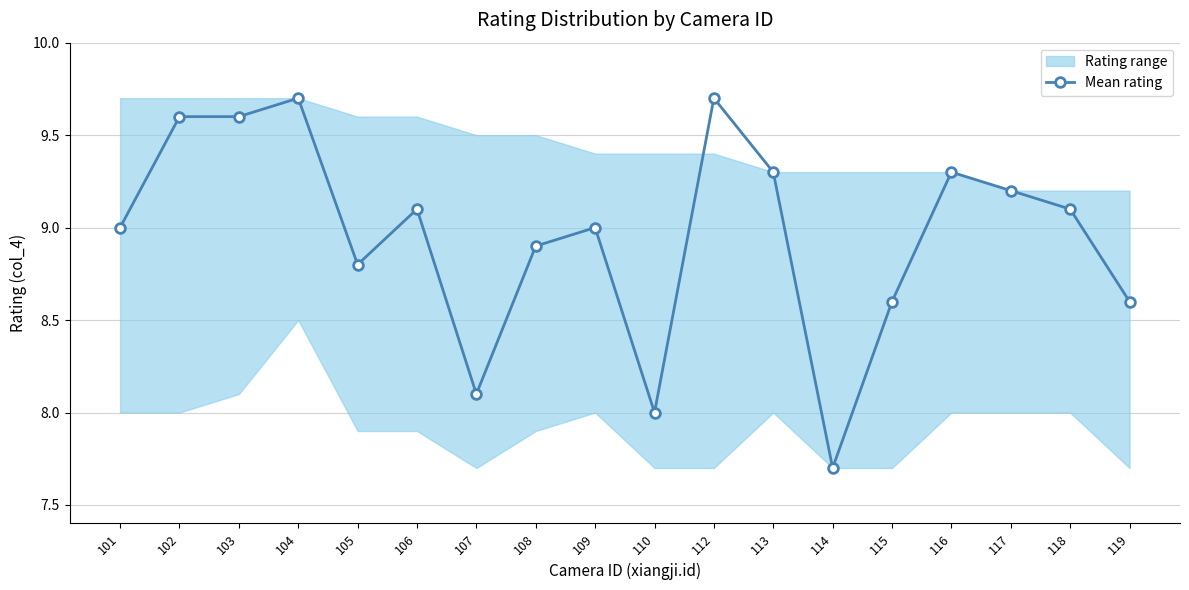

True or false: the data shows 4.3 at 104.

False